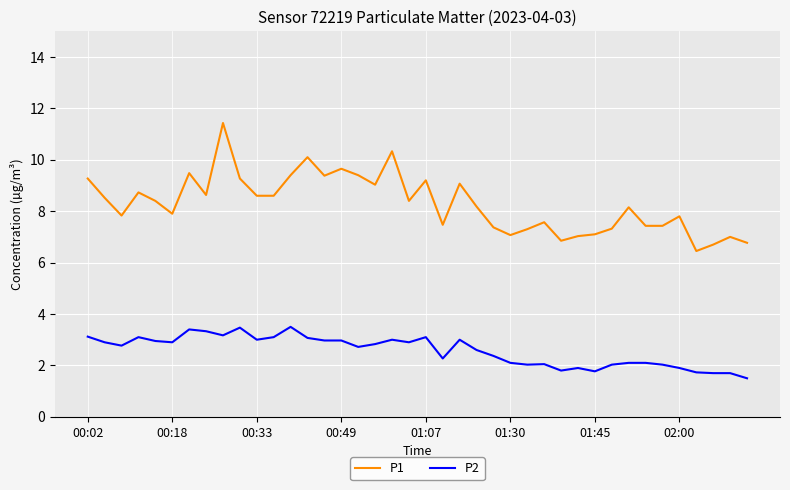

True or false: P2 and P1 cross at least once.

False